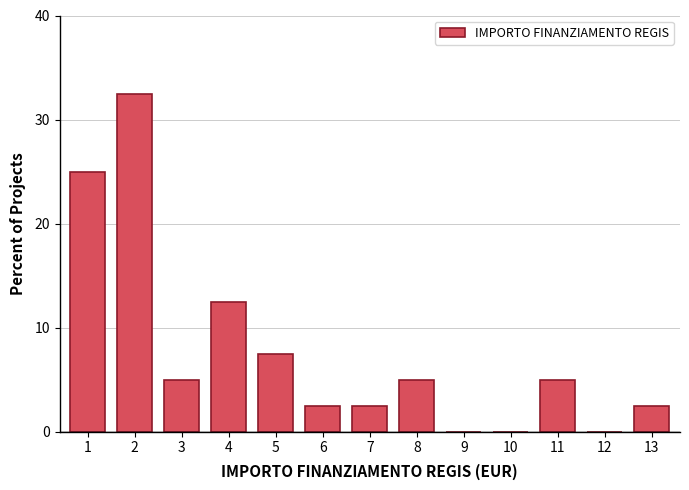

Reading left to right, what are all the values shown in this chart?

1=25.0	2=32.5	3=5.0	4=12.5	5=7.5	6=2.5	7=2.5	8=5.0	9=0.0	10=0.0	11=5.0	12=0.0	13=2.5